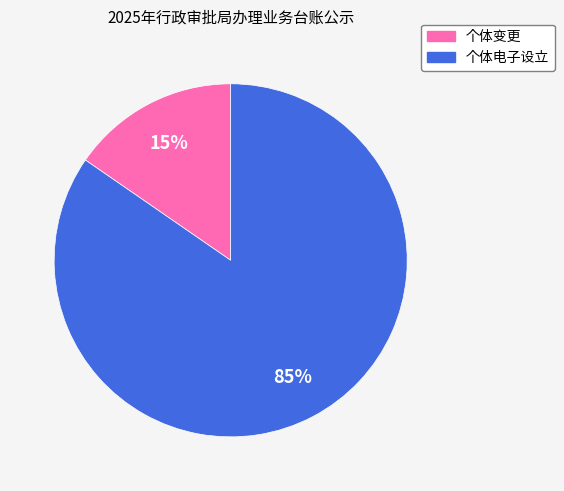

Rank the categories by value from highest to lowest.

个体电子设立, 个体变更